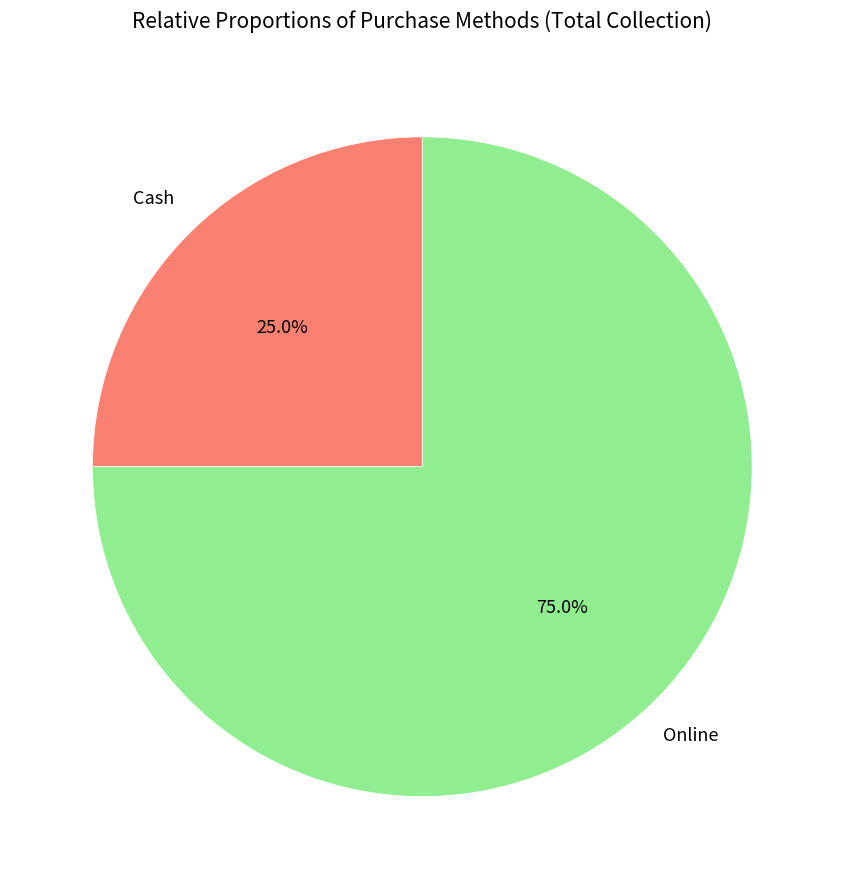

Does any single category account for the majority?

Yes